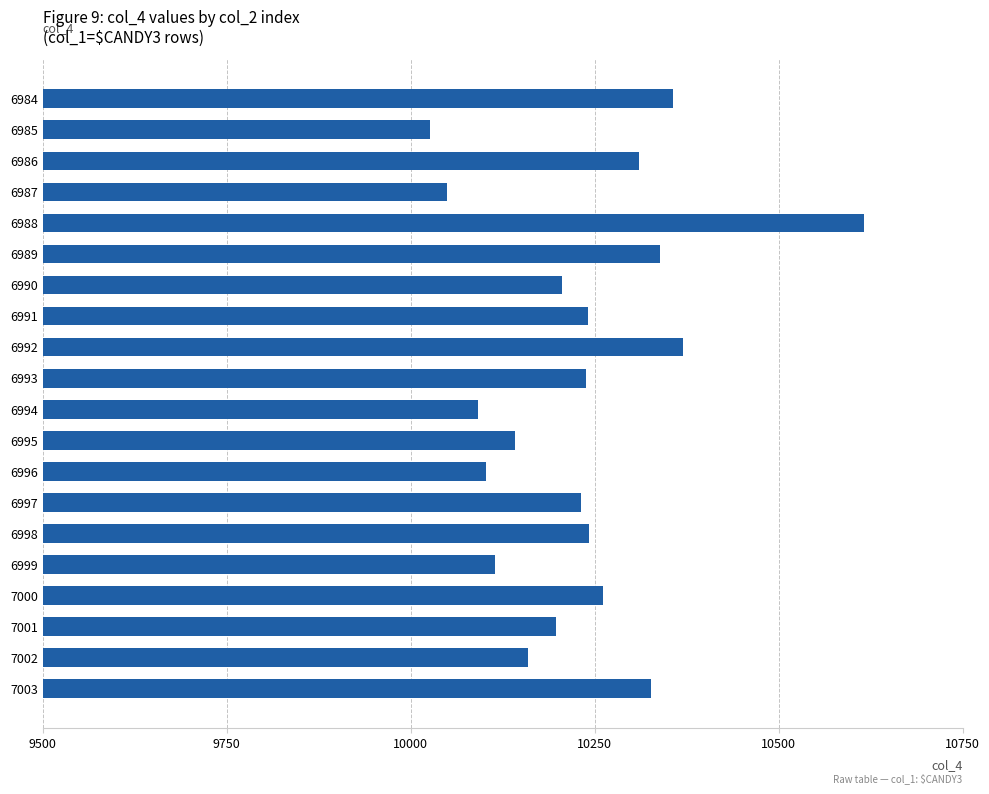

At which category does the chart reach its peak across all series?

6988